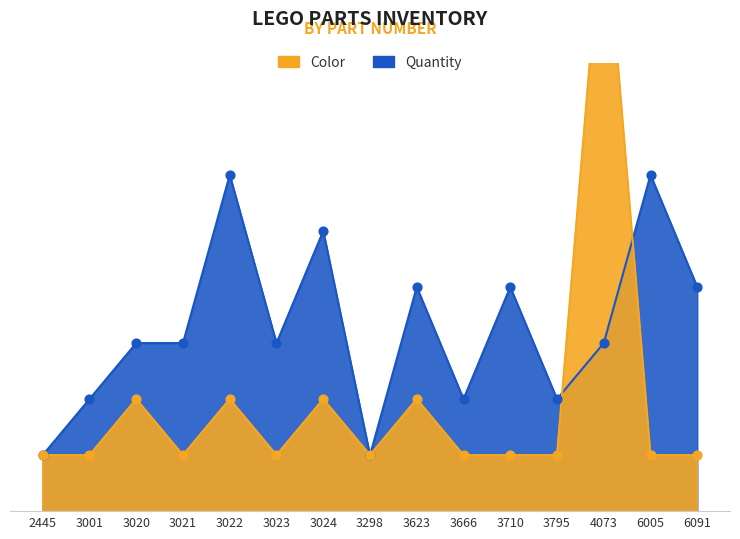

What are all the series names shown in the legend?

Quantity, Color